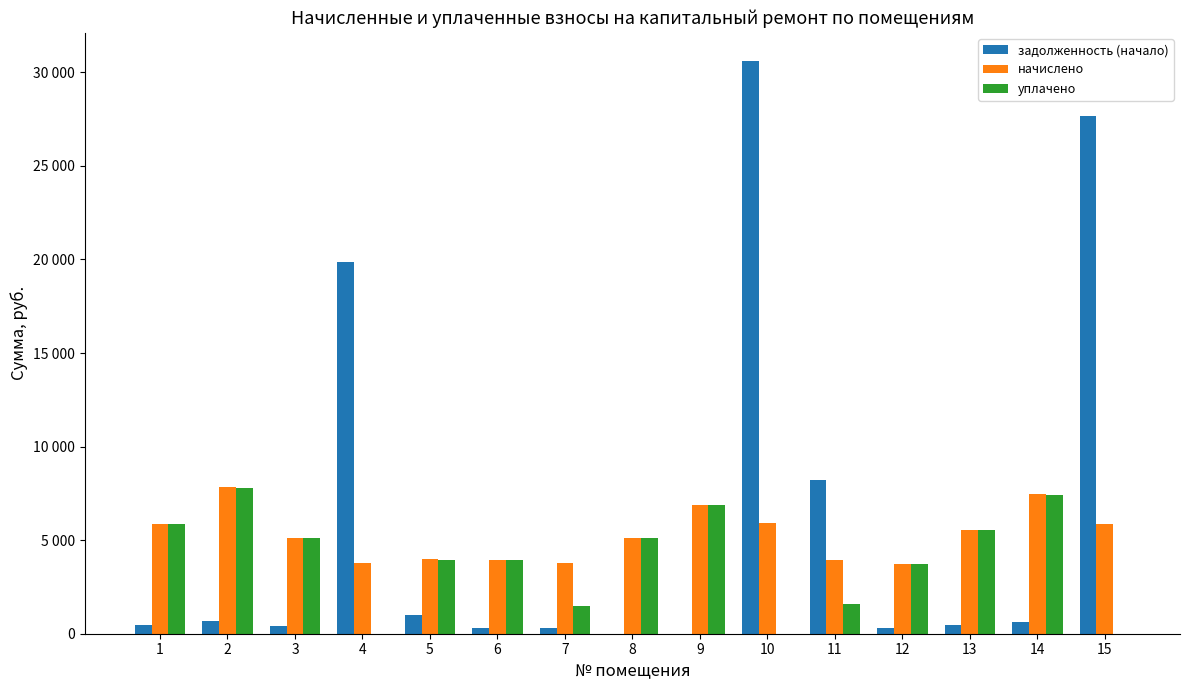

What are all the series names shown in the legend?

задолженность (начало), начислено, уплачено